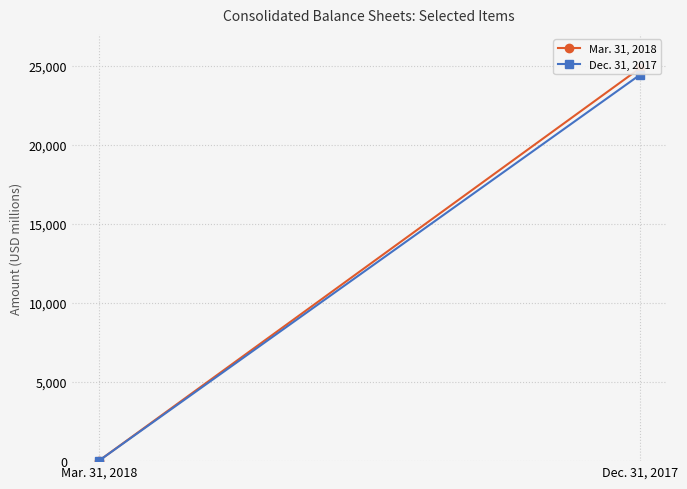

What is the difference between the maximum and minimum values in the Mar. 31, 2018 series?

24788